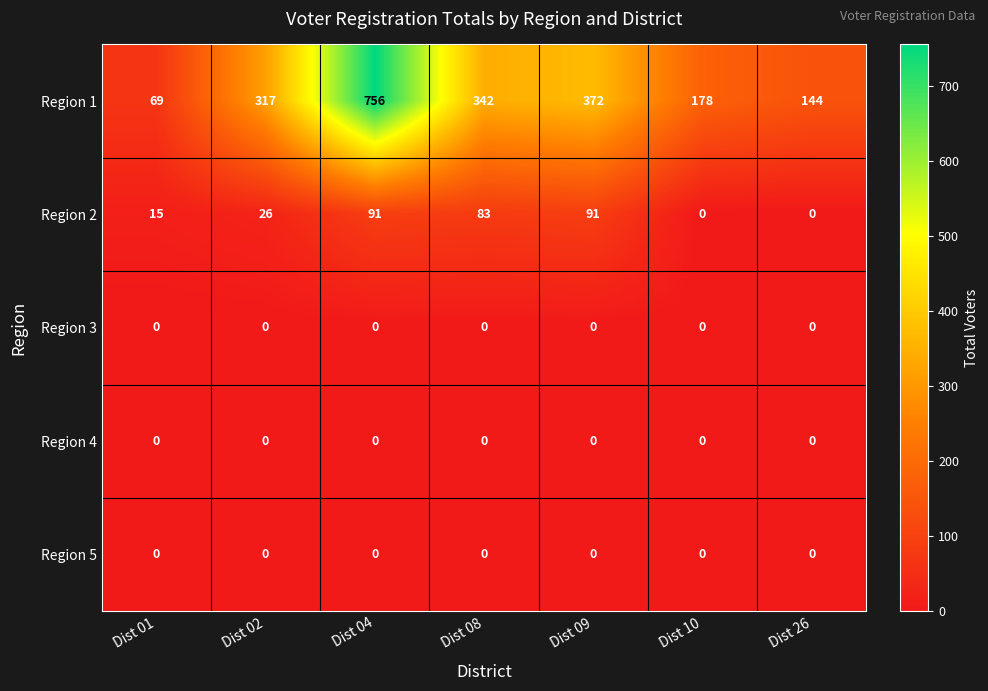

Is it true that Region 1 equals 272 at Dist 10?

False